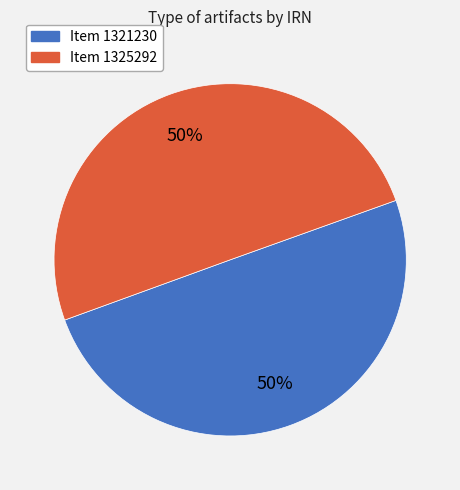

To the nearest percent, what is the average slice percentage?

50%